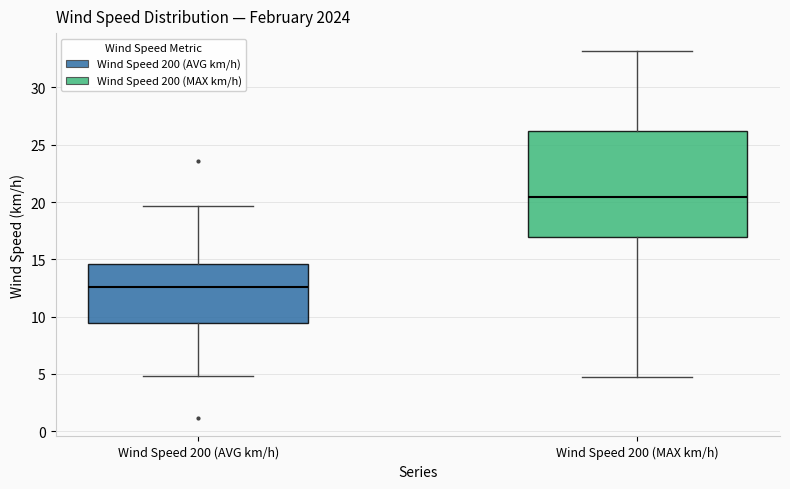

Reading left to right, transcribe this box plot: for each box, give where its median line is, the range the box spans, and where its two whiskers end, as read against the y-axis. The values are not printed on the chart, so give them approximately, as read against the axis.

Wind Speed 200 (AVG km/h): median 12.5, box 9.5 to 14.5, whiskers 5.0 to 19.5
Wind Speed 200 (MAX km/h): median 20.5, box 17.0 to 26.0, whiskers 4.5 to 33.0